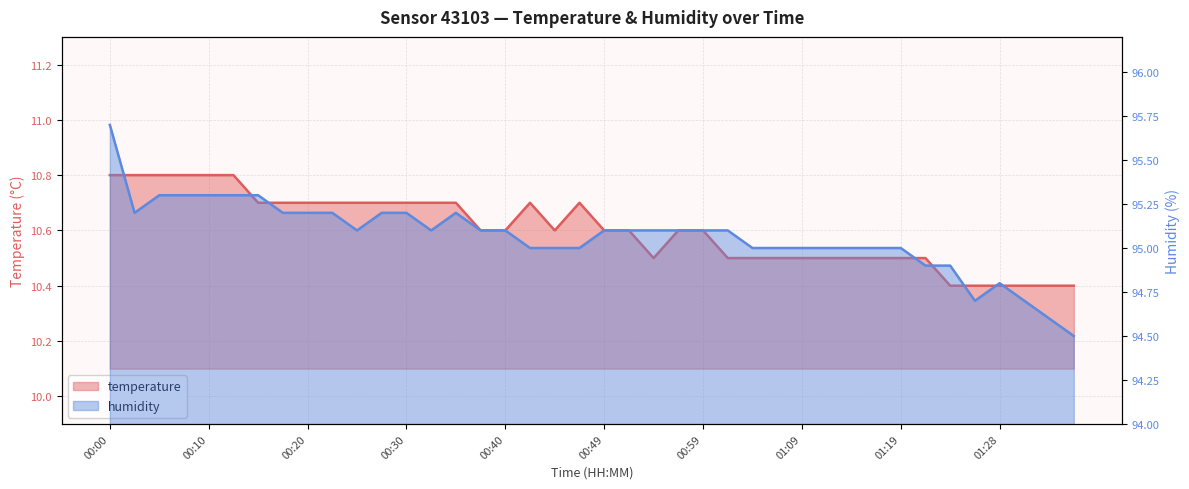

True or false: humidity and temperature intersect in this chart.

False